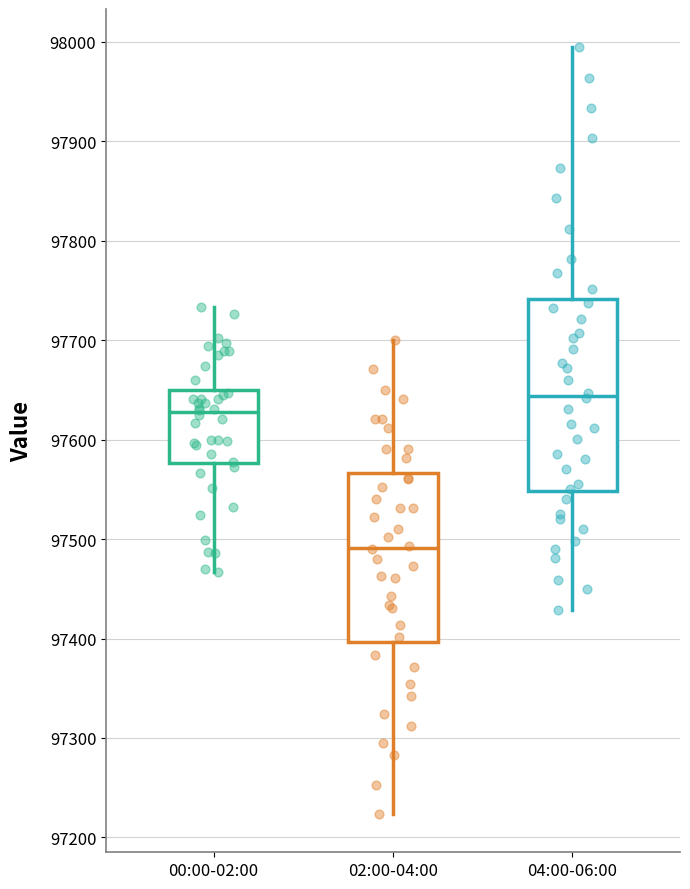

Which box's median line is the highest?

04:00-06:00